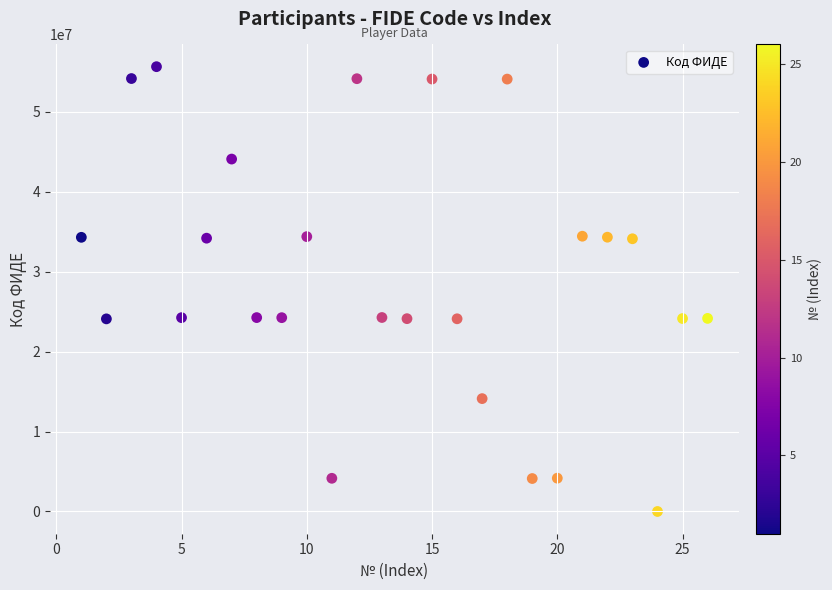

What is the range of Y values (max minus min)?

55660681